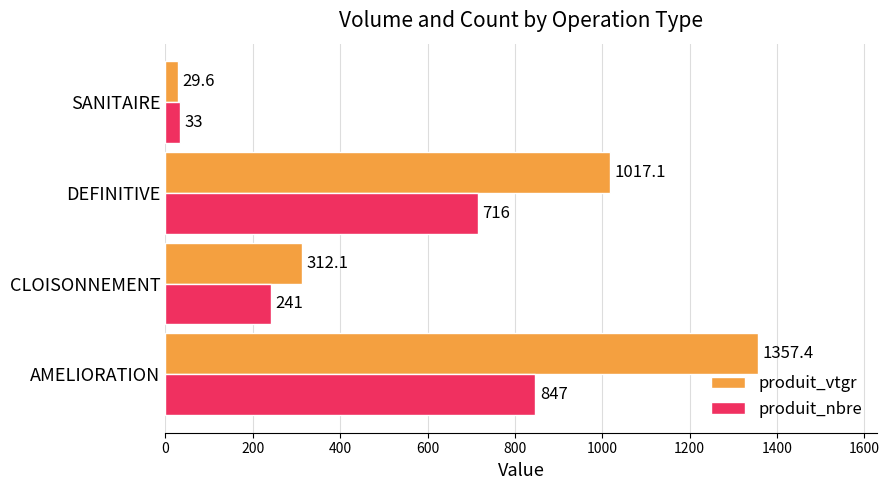

True or false: produit_nbre has a value of 847.0 at AMELIORATION.

True